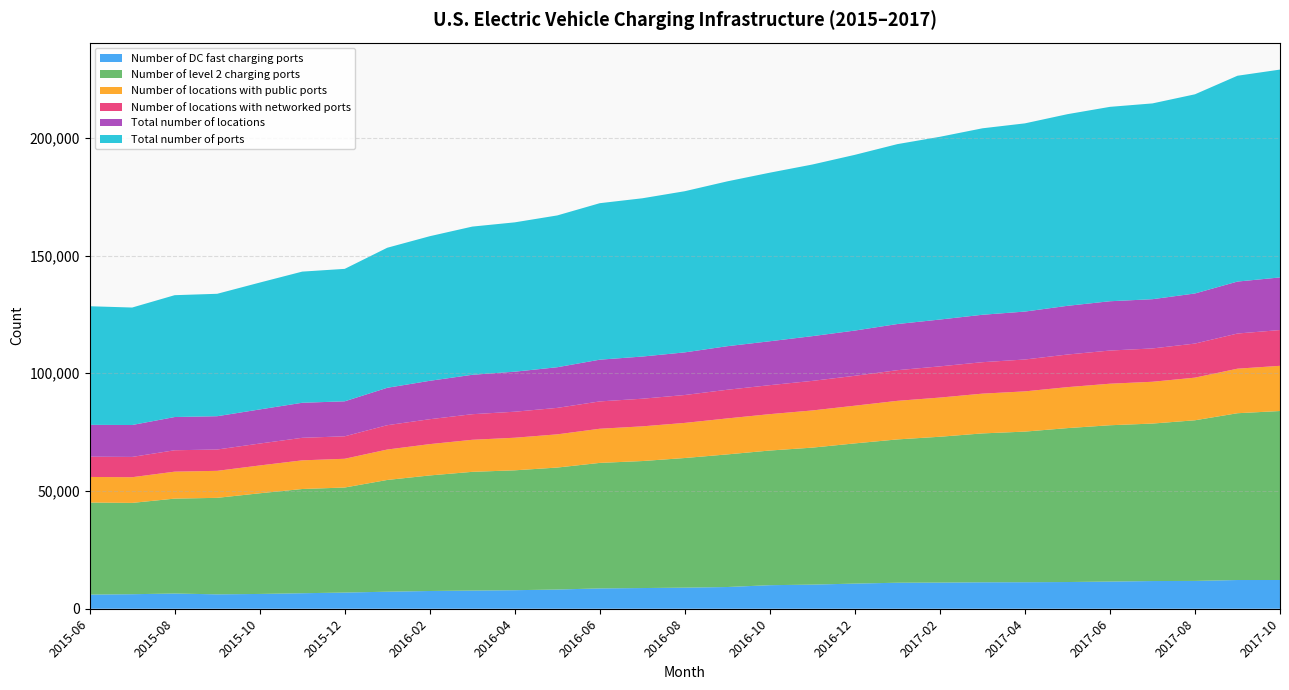

What is the maximum value for Number of DC fast charging ports?

12205